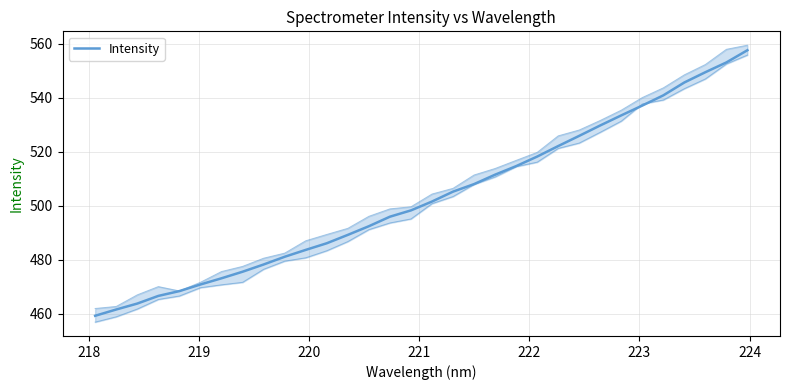

What is the greatest value displayed?

557.5